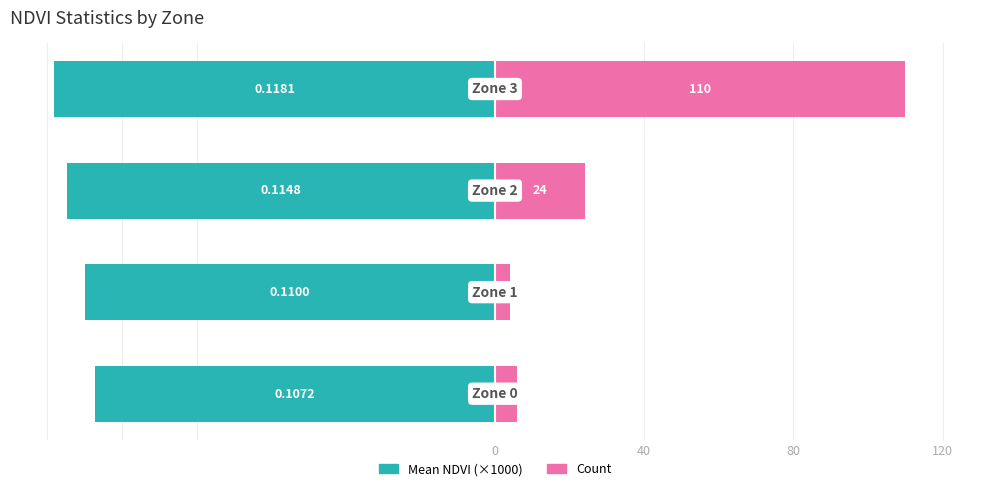

Rank the series by their maximum value, from lowest to highest.

Mean NDVI (×1000), Count